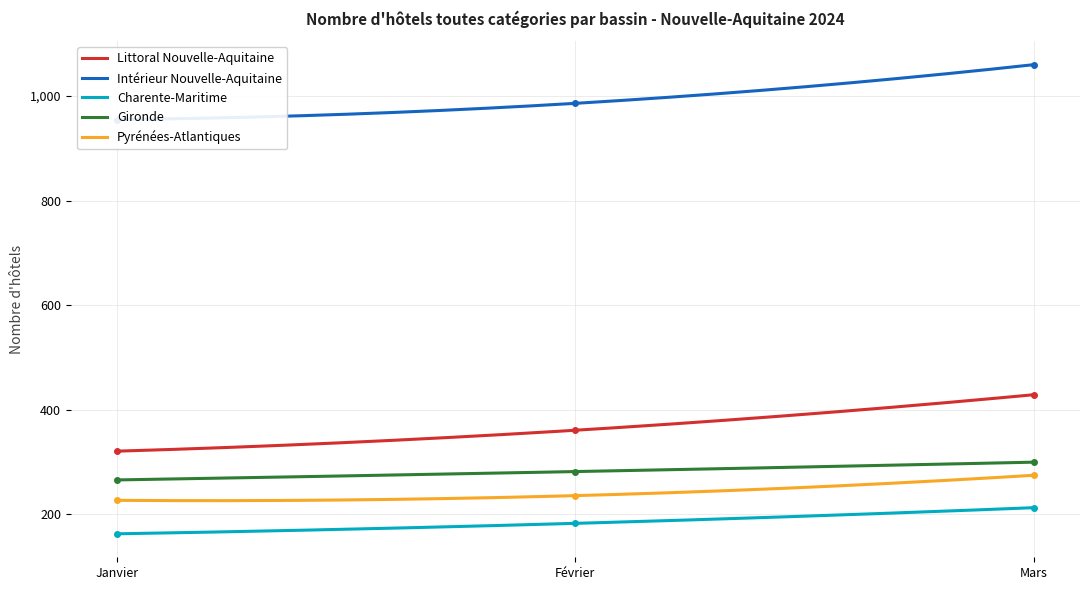

Is it true that Pyrénées-Atlantiques equals 227 at Janvier?

True